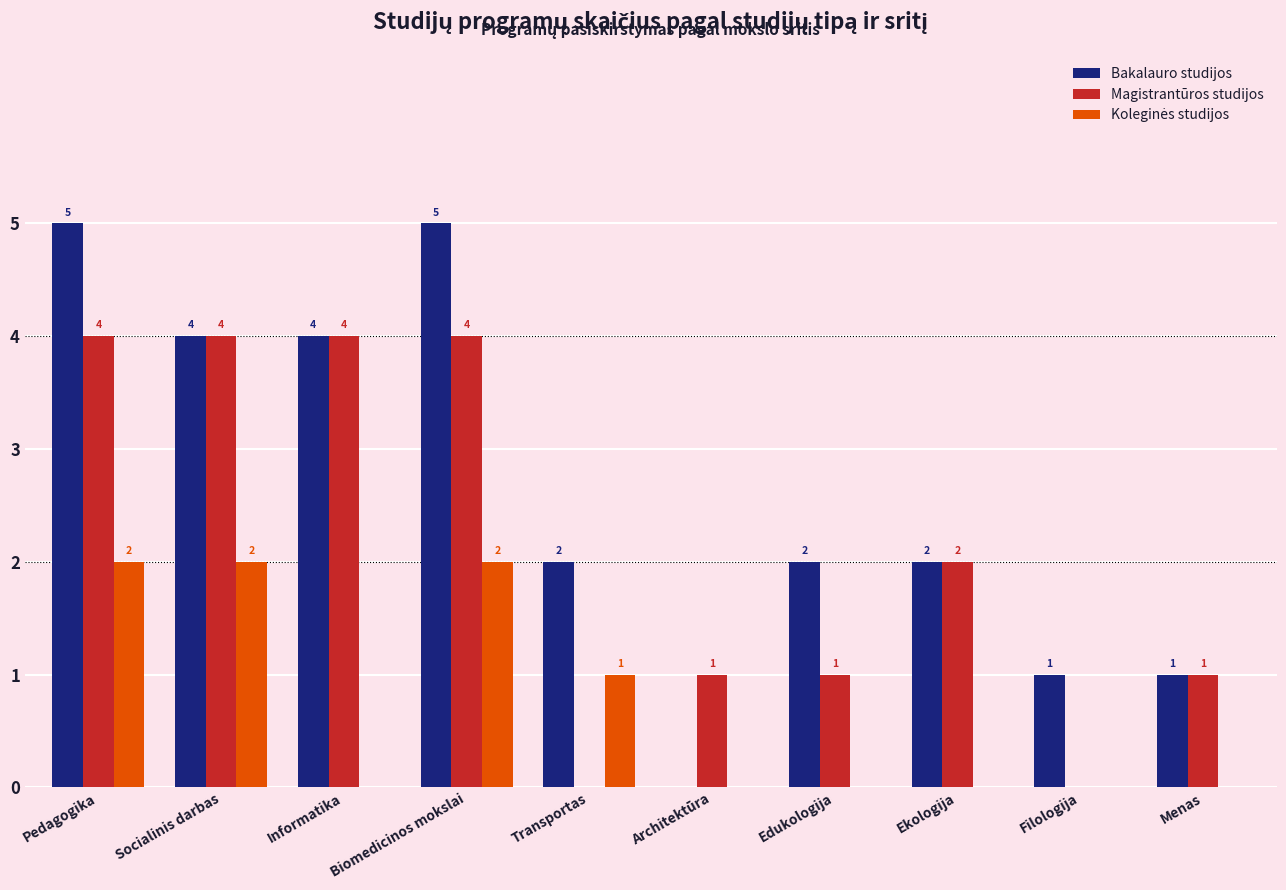

Count the Magistrantūros studijos values in the range 1 to 4.

8